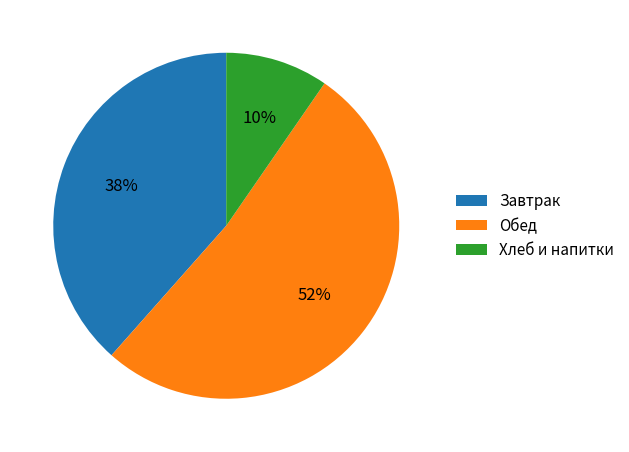

Is it true that Хлеб и напитки is 3% of the pie?

False